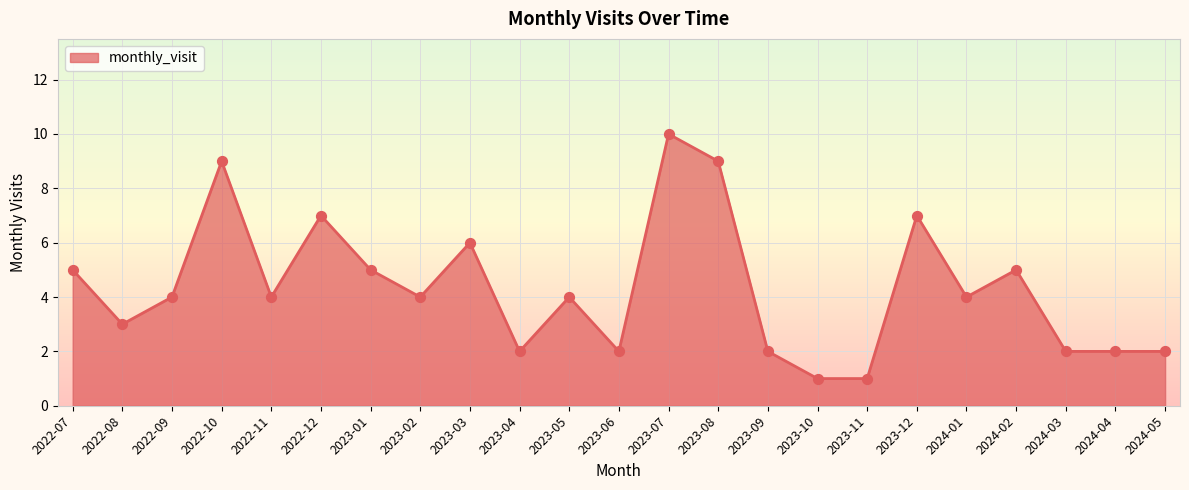

Which has a higher value, 2024-02 or 2023-08?

2023-08